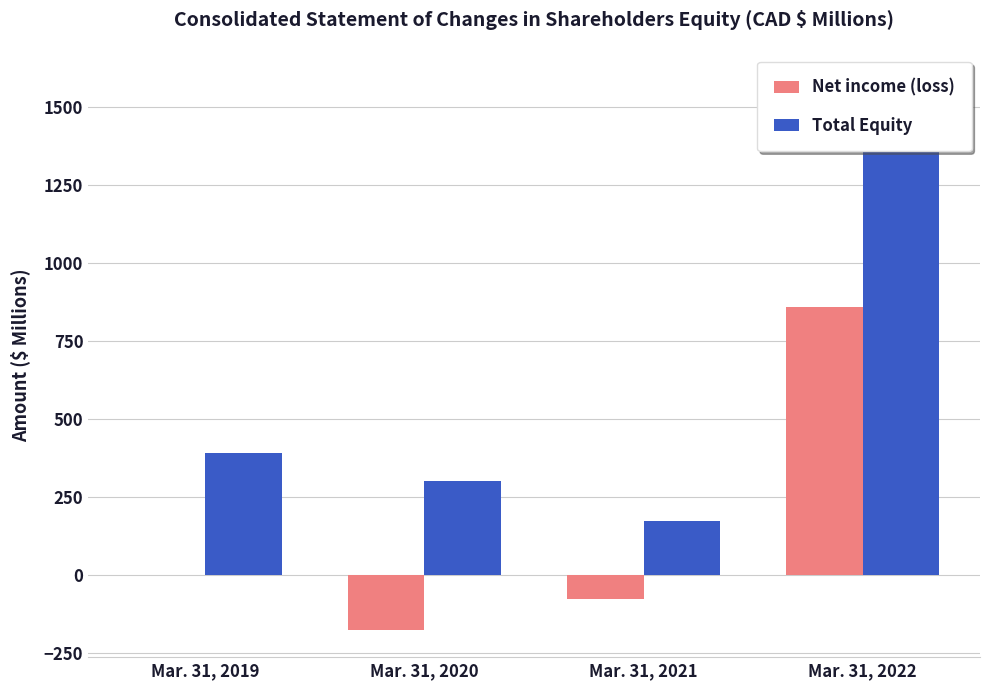

List the series in order of their overall mean, highest first.

Total Equity, Net income (loss)